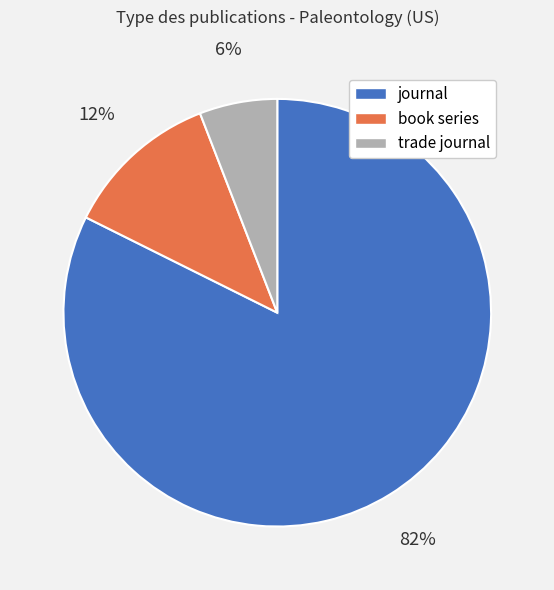

Is the sum of book series and trade journal greater than half?

No